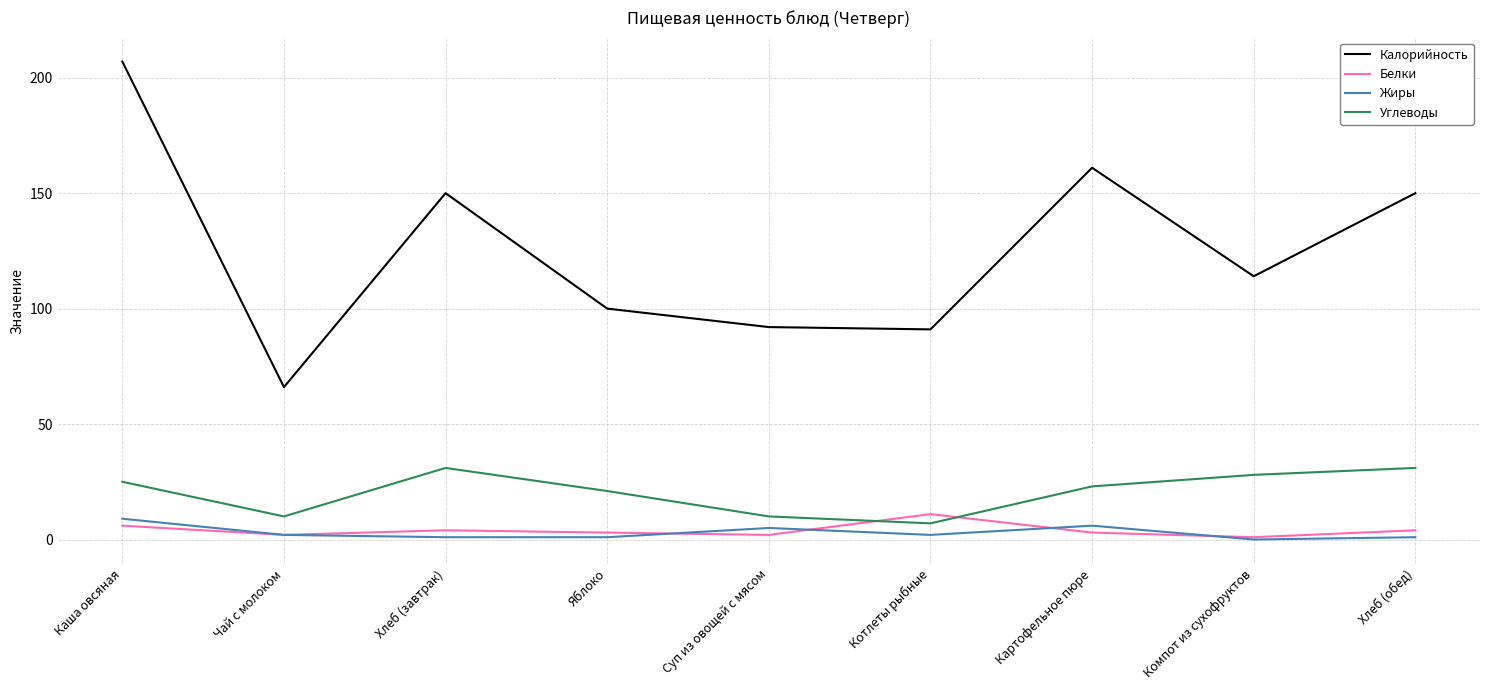

What is the difference between the maximum and second lowest values in the Белки series?

9